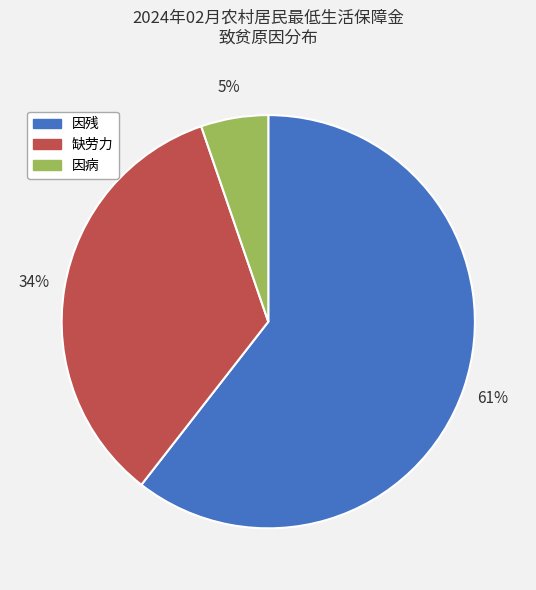

Does any single category account for the majority?

Yes